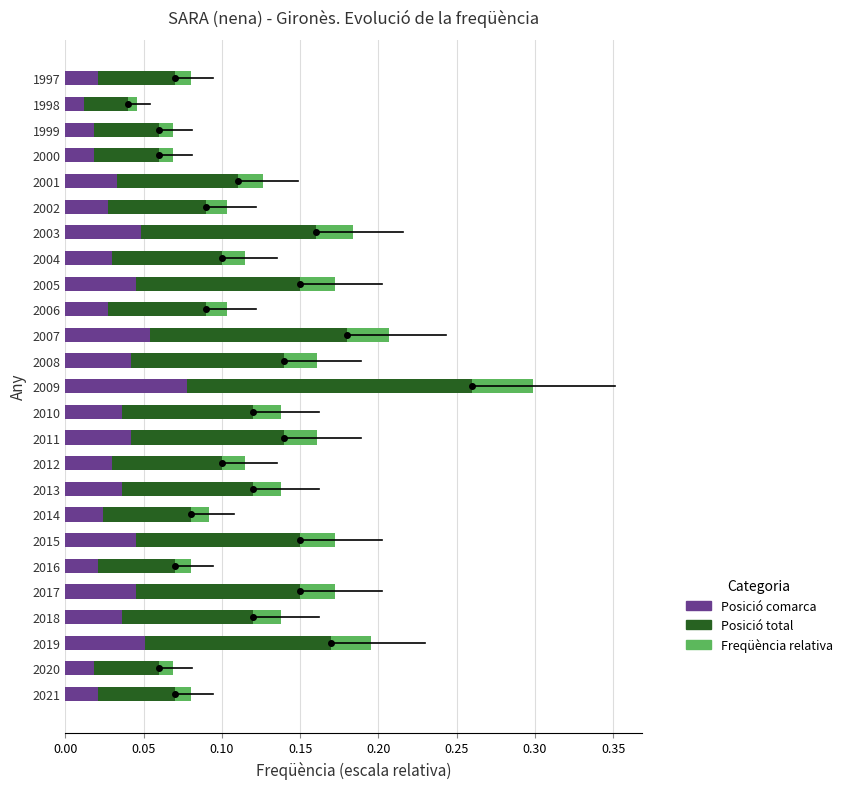

Which category has the highest value in the Posició comarca series?

2009